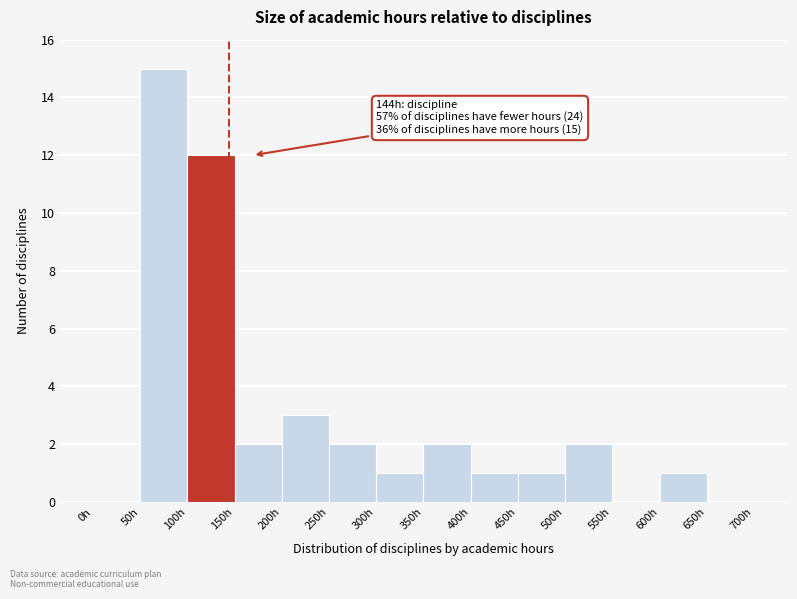

Which range on the x-axis has the tallest bar?

50 to 100